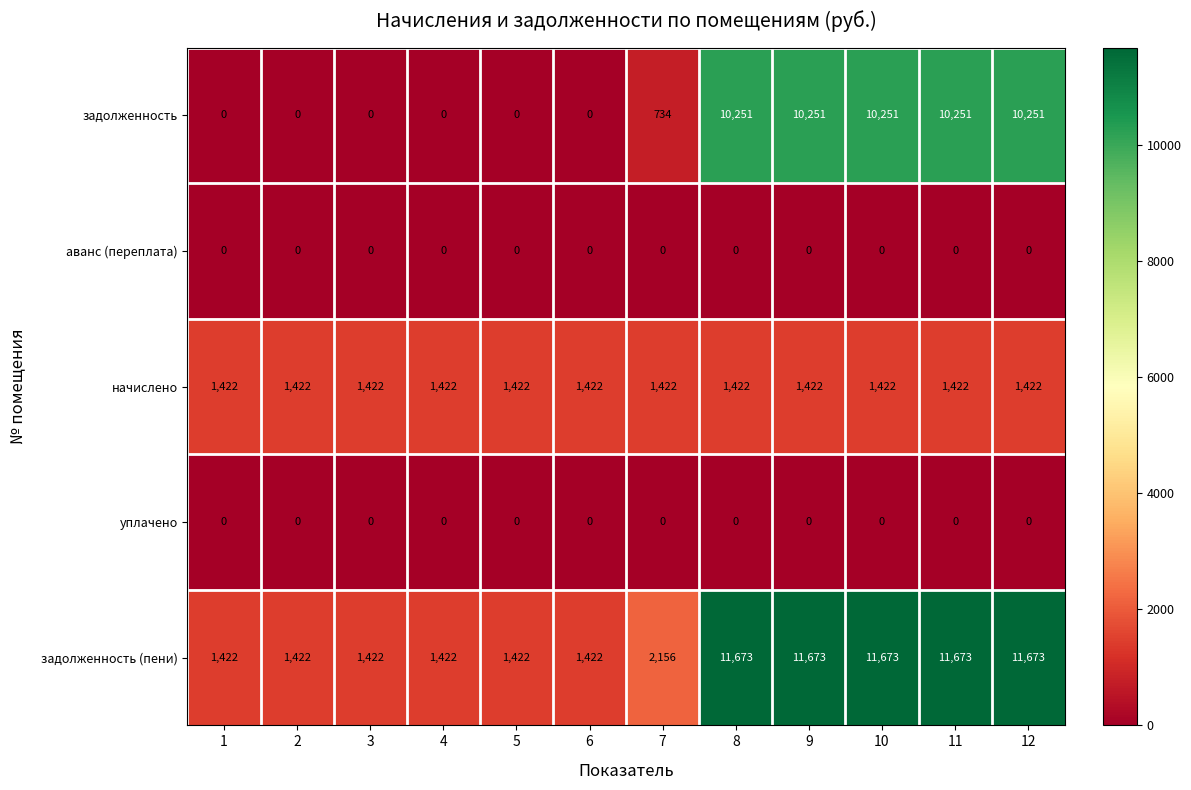

At which label is задолженность closest to 5125?

7